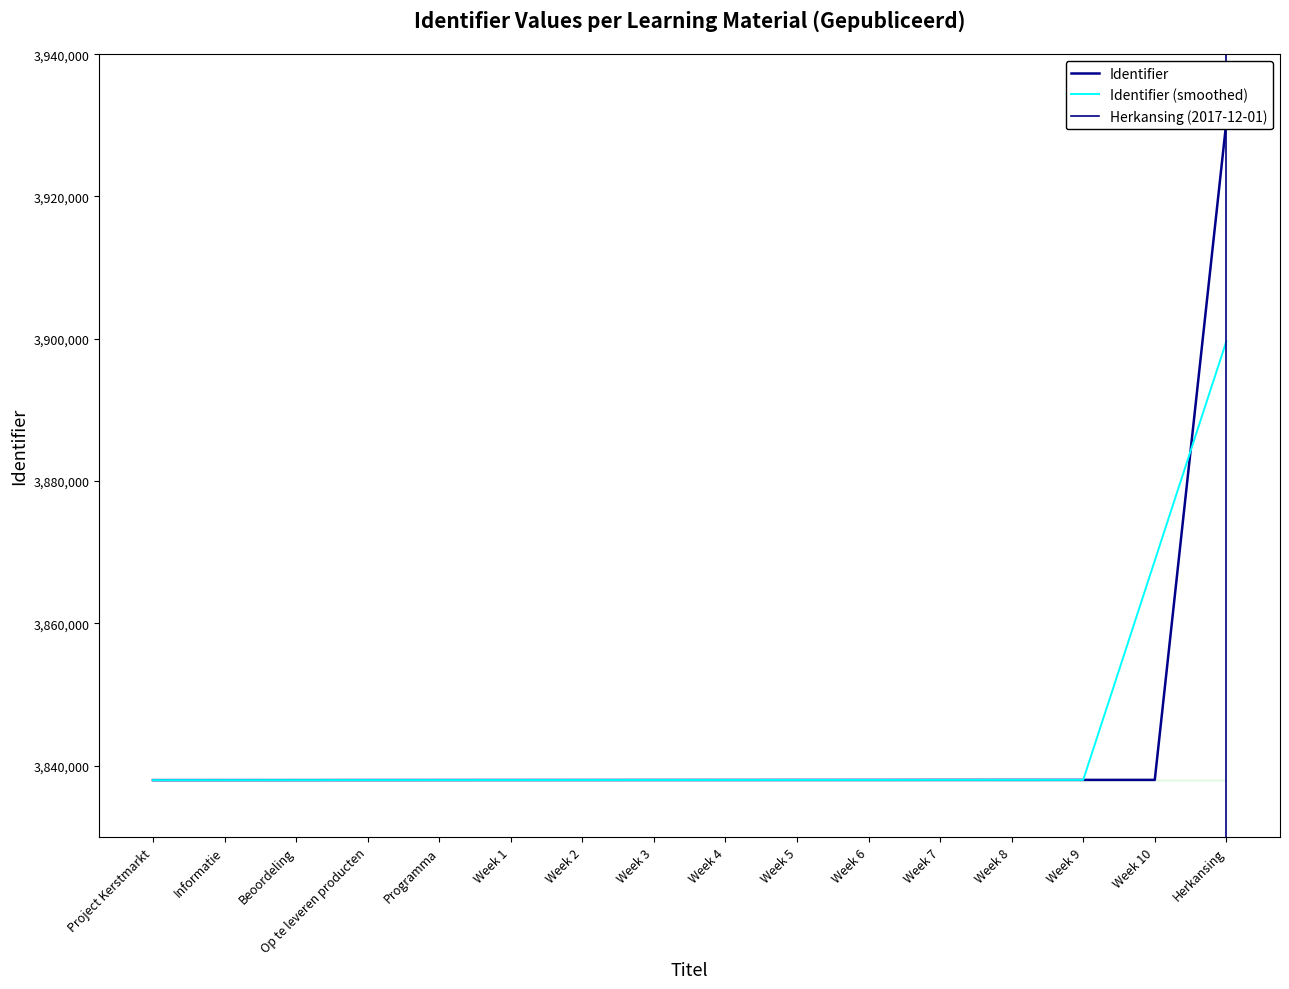

Is this an area chart (filled region under the line)?

No